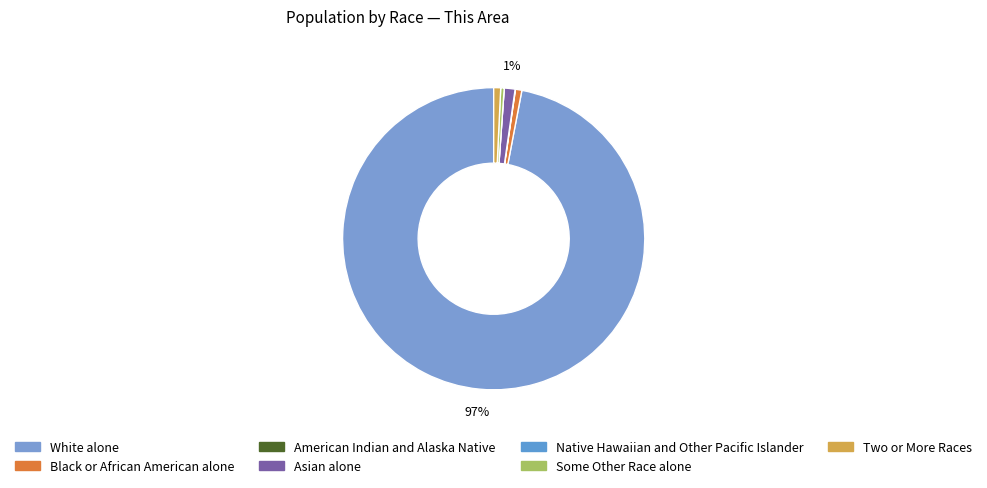

Rank the categories by value from highest to lowest.

White alone, Asian alone, Two or More Races, Black or African American alone, Some Other Race alone, American Indian and Alaska Native, Native Hawaiian and Other Pacific Islander